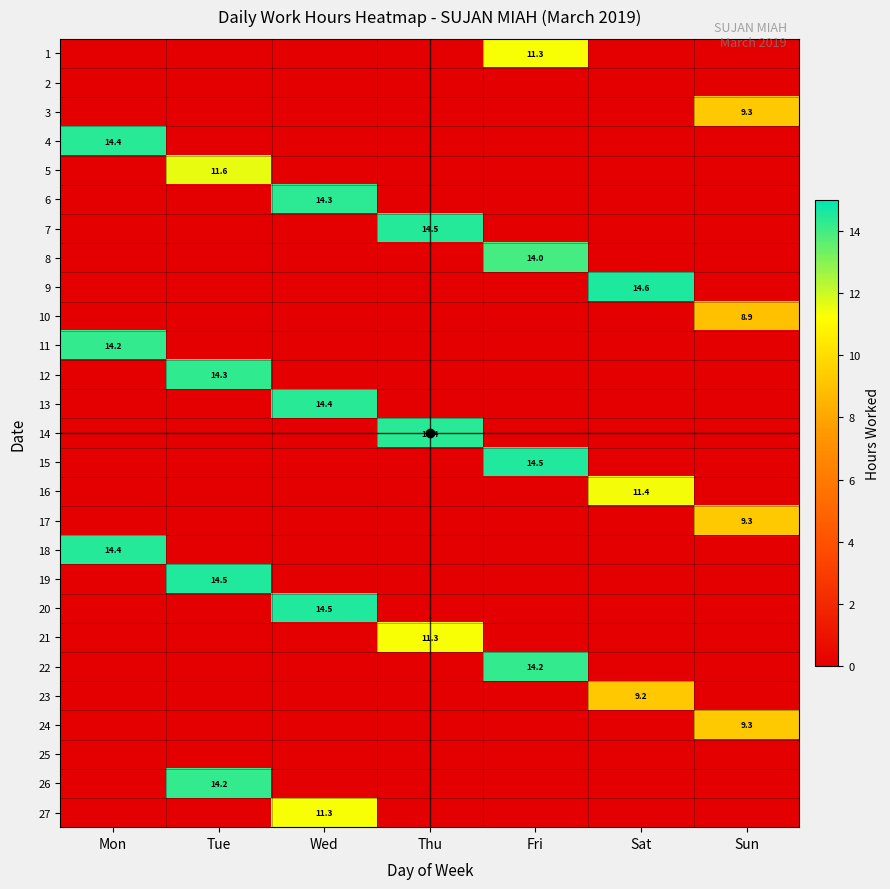

The value of 6 at Wed is 14.3. True or false?

True